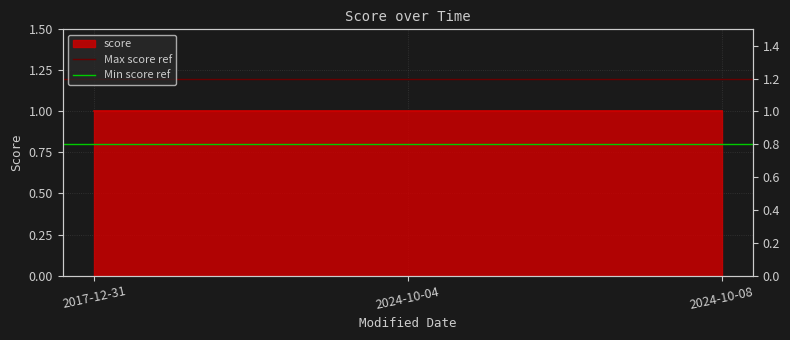

Which series has the largest range (max minus min)?

Max score ref